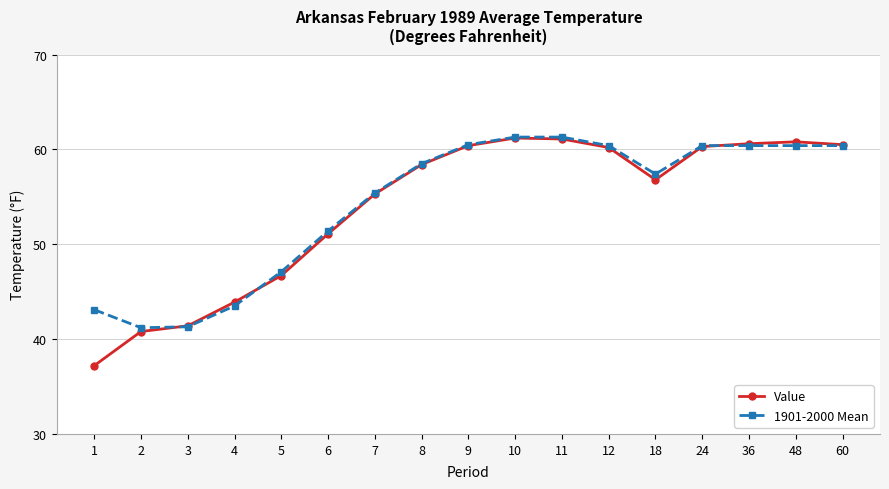

The value of Value at 60 is 60.5. True or false?

True